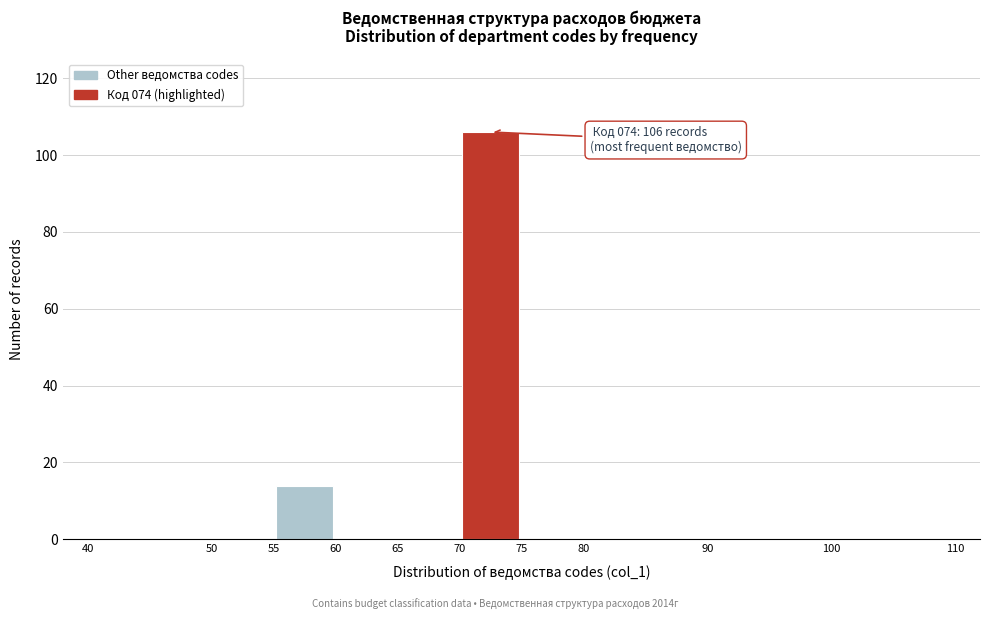

Which range on the x-axis has the tallest bar?

70 to 75